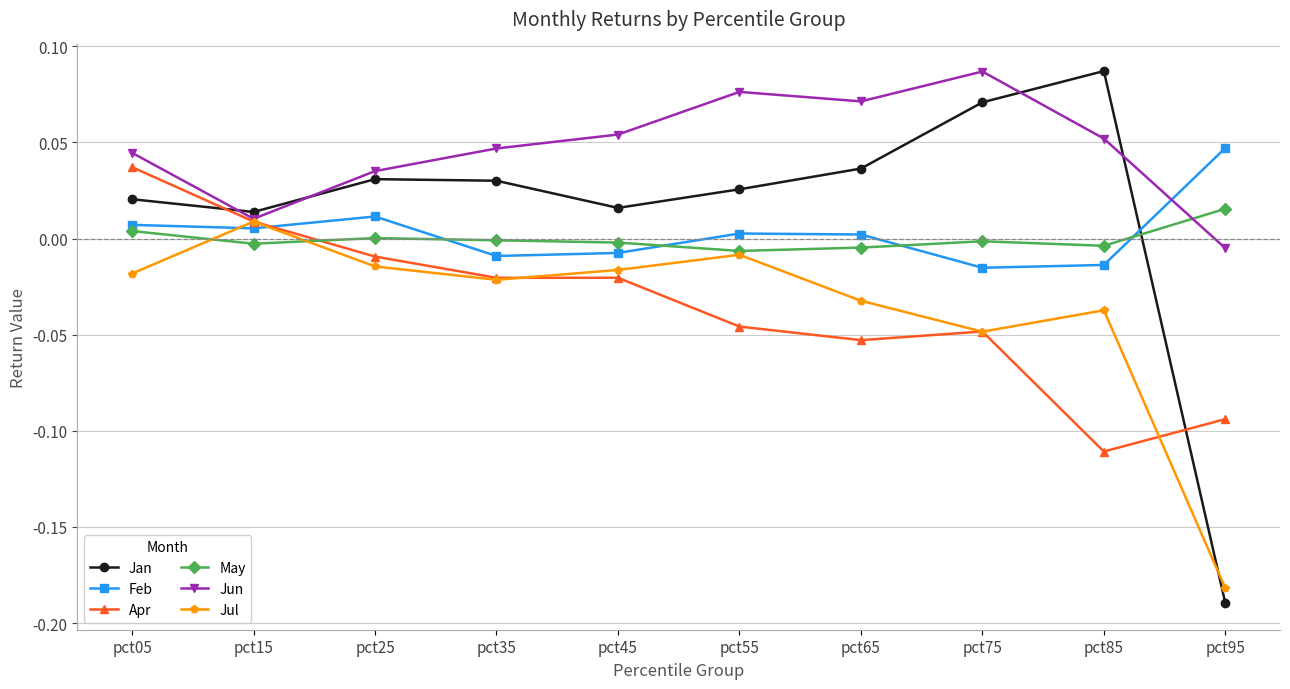

Rank the series at pct05 from highest to lowest value.

Jun, Apr, Jan, Feb, May, Jul